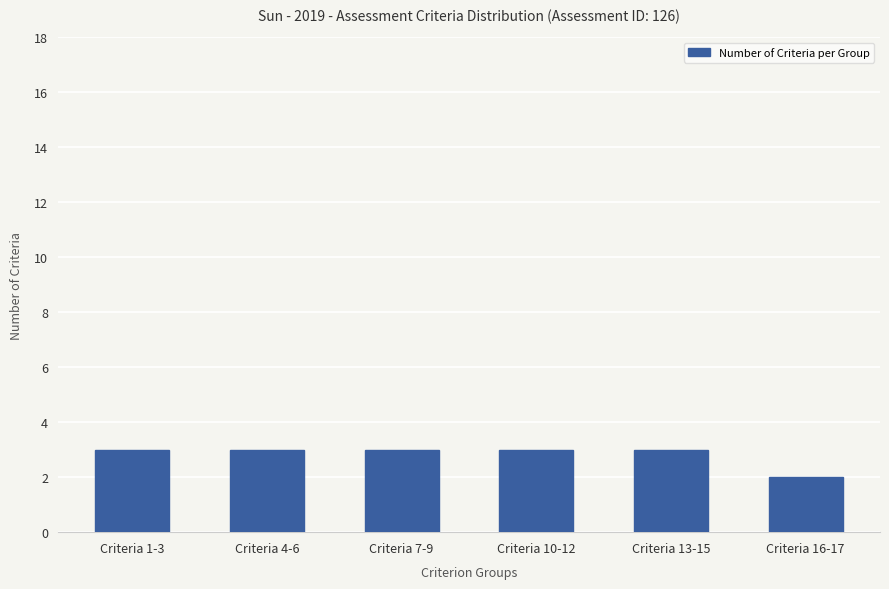

What is the label of the 1st bar from the left?

Criteria 1-3